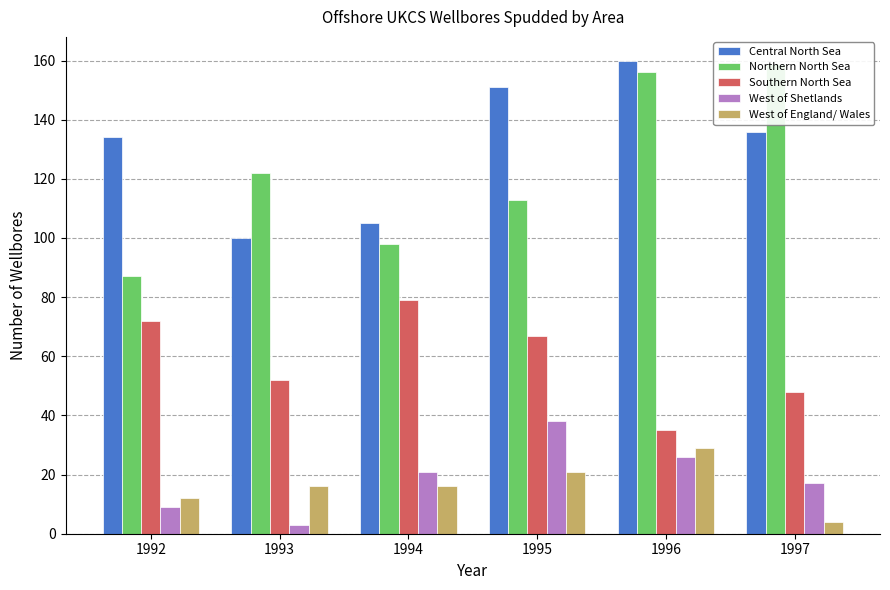

Between 1992 and 1993, which series saw the biggest shift?

Northern North Sea